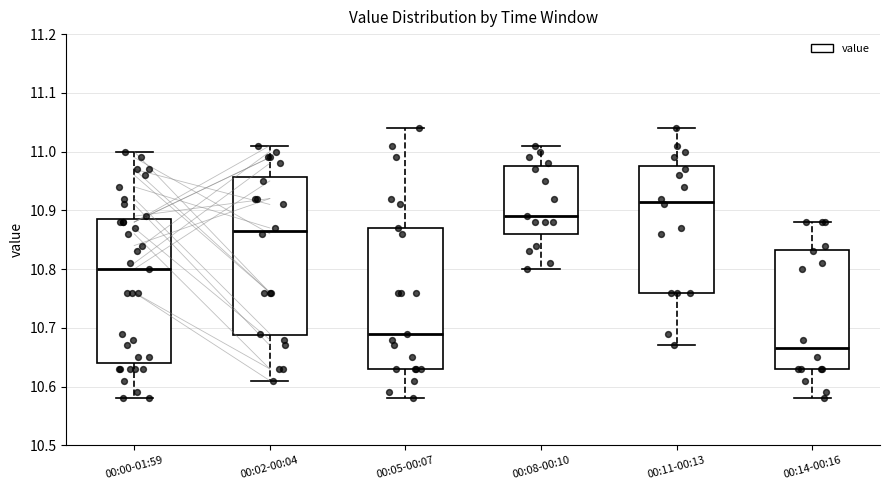

Where does the lower whisker of the box for 00:11-00:13 end on the y-axis? The values are not printed on the chart, so give them approximately, as read against the axis.

10.67